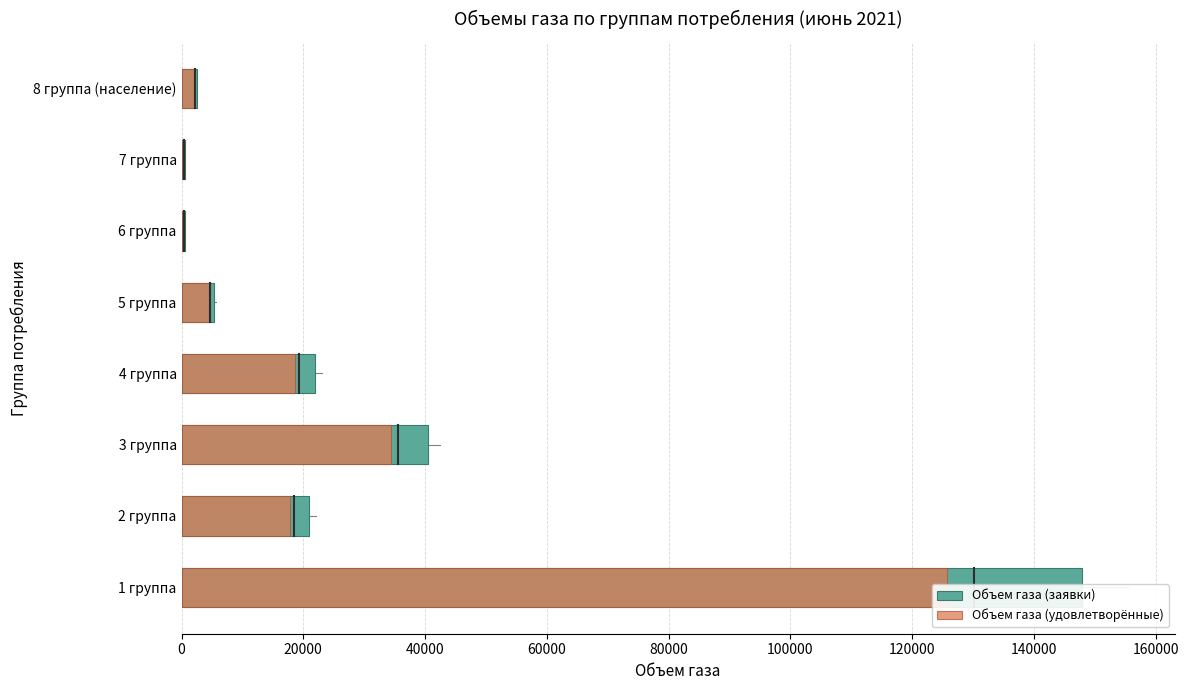

What is the value of the Объем газа (удовлетворённые) bar at the 7th from the left?

454.9